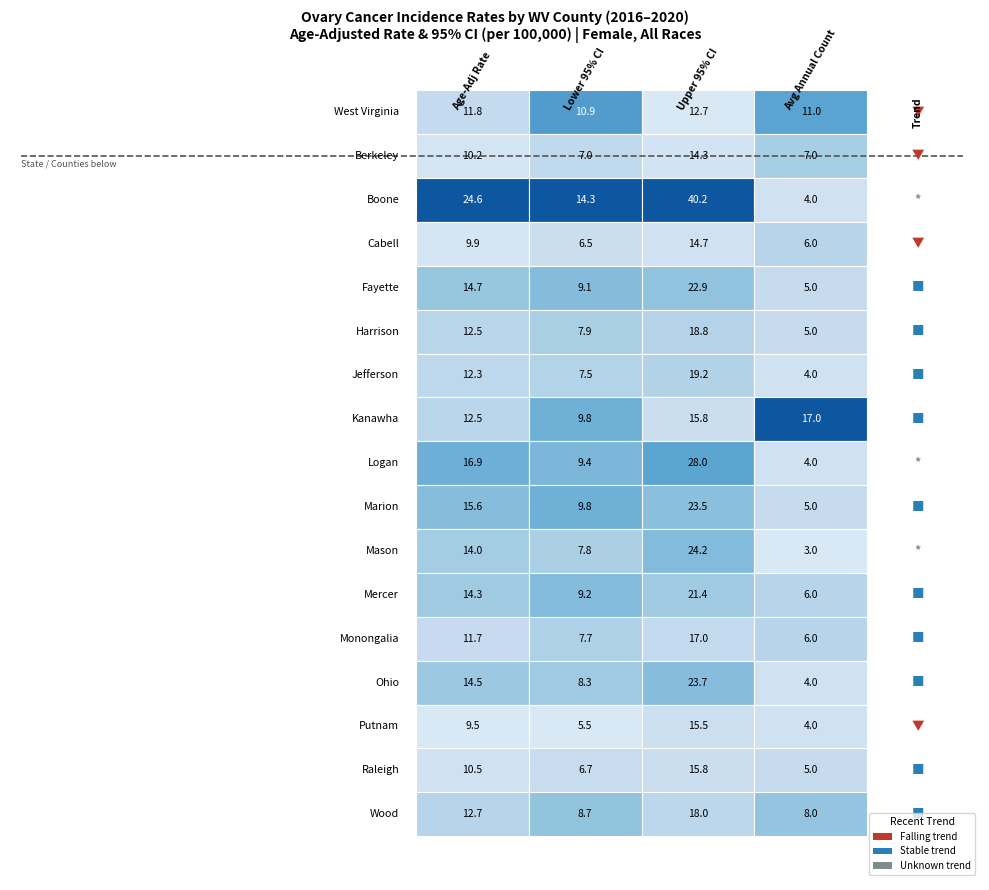

What is the approximate value of Mercer at 3?

6.0